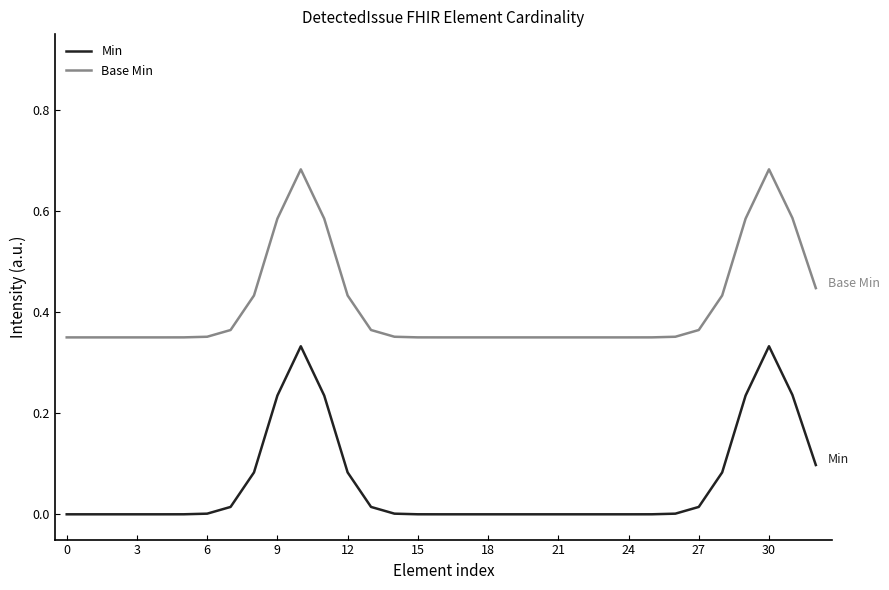

Which series has the largest total across all categories?

Base Min